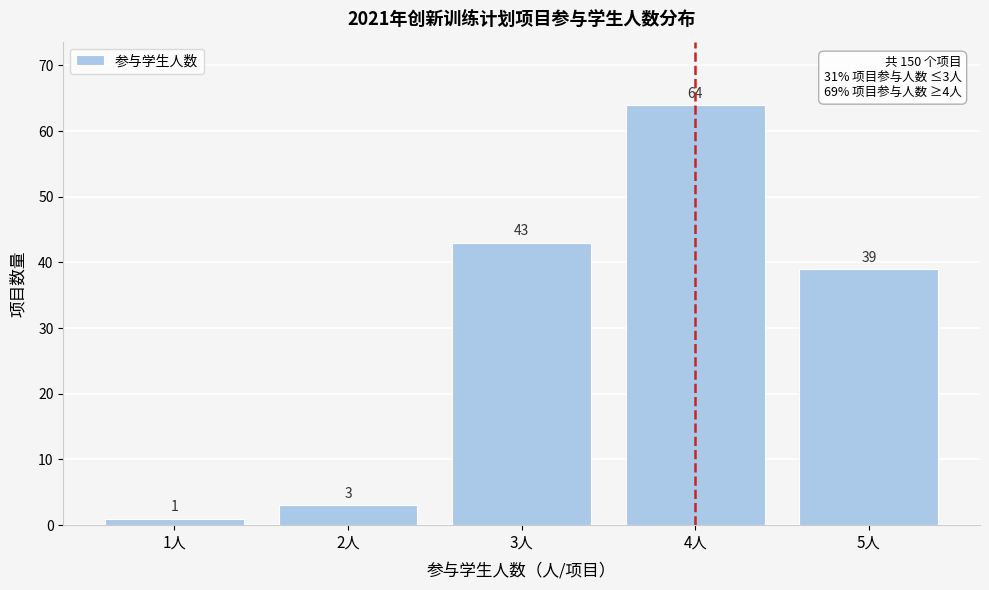

Reading left to right, extract all data points from this chart.

1人=1	2人=3	3人=43	4人=64	5人=39